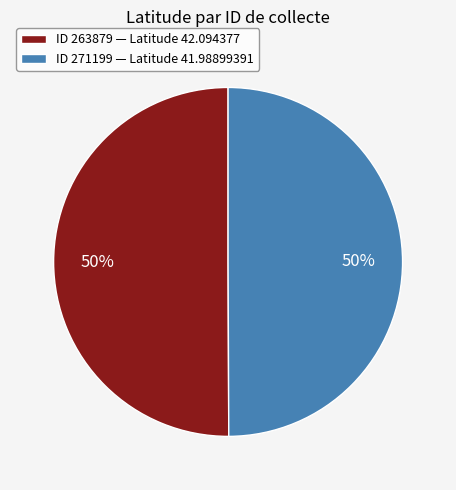

What percentage is the ID 271199 — Latitude 41.98899391 slice, to the nearest percent?

50%